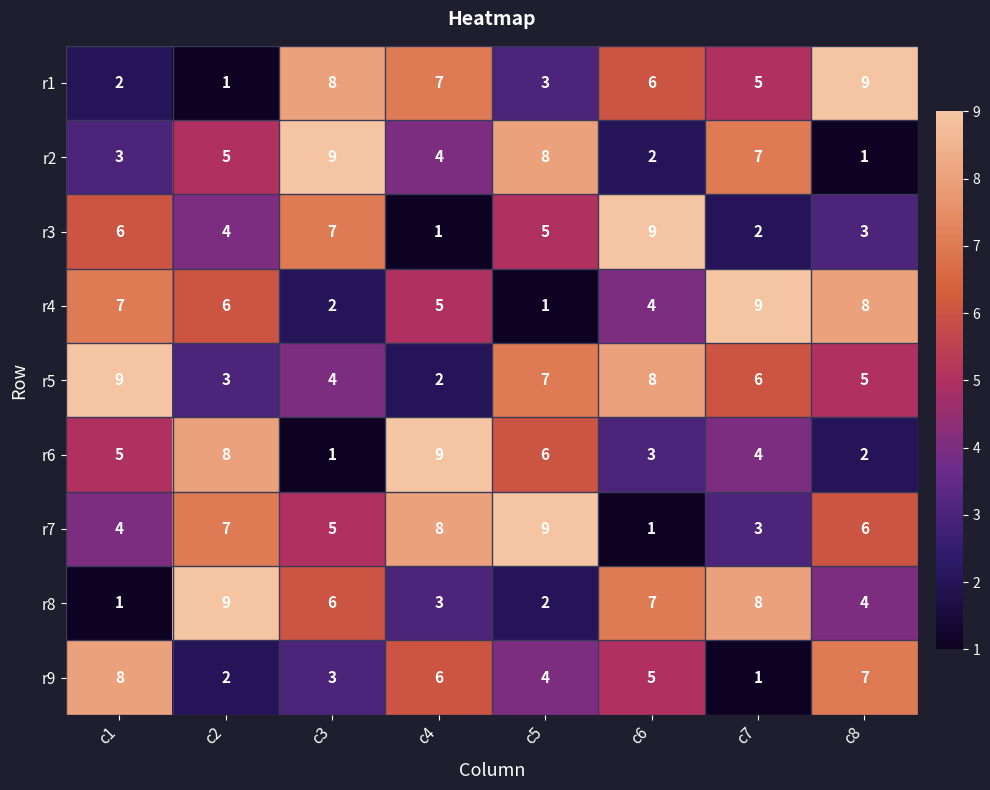

What is the maximum value shown in the chart?

9